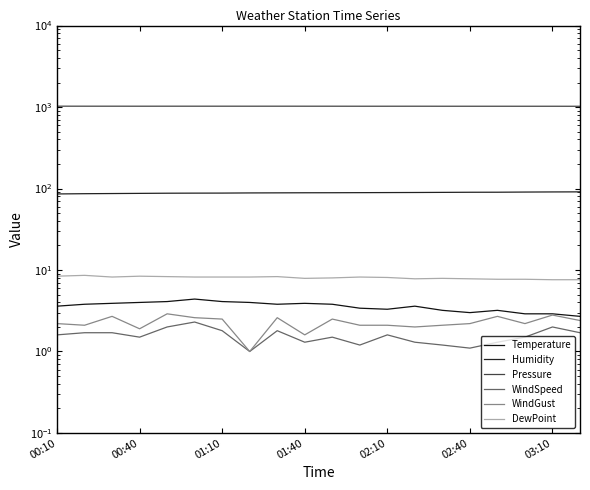

Which category has the highest value in the Humidity series?

19